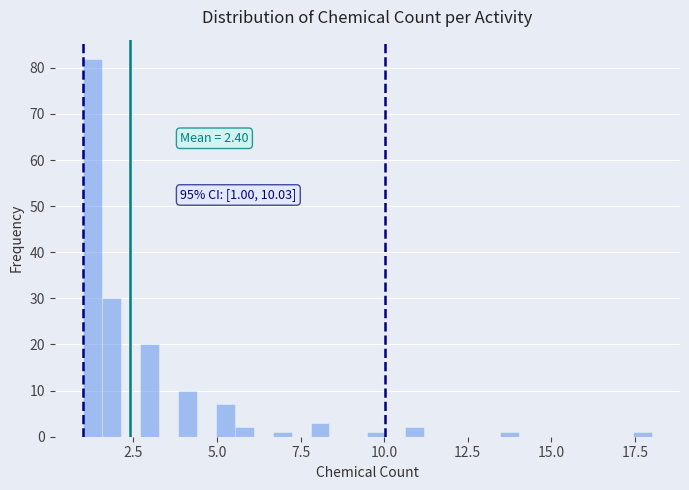

Around what value on the x-axis is the tallest bar? Give the approximate position of its centre, as read against the axis.

1.5